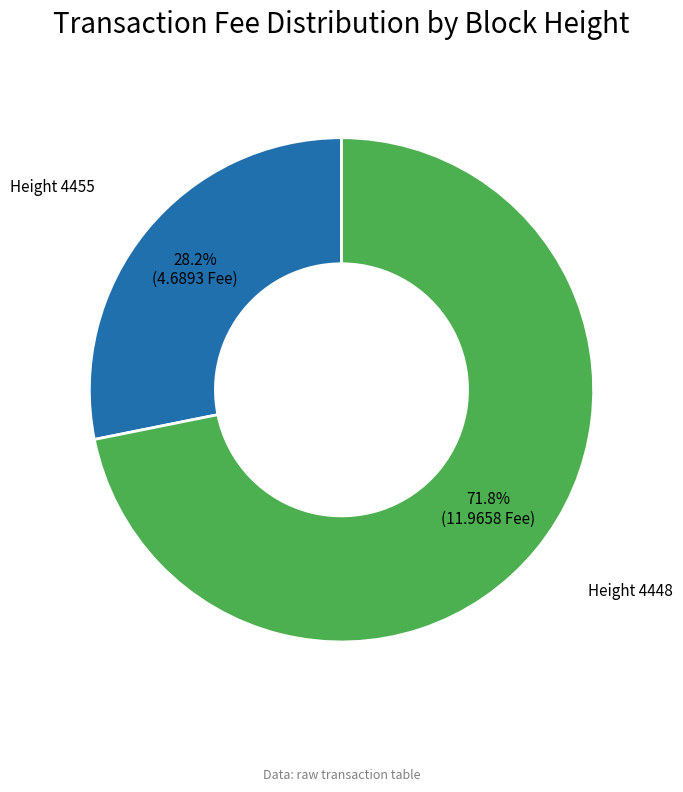

Is there any slice that represents more than half of the pie?

Yes